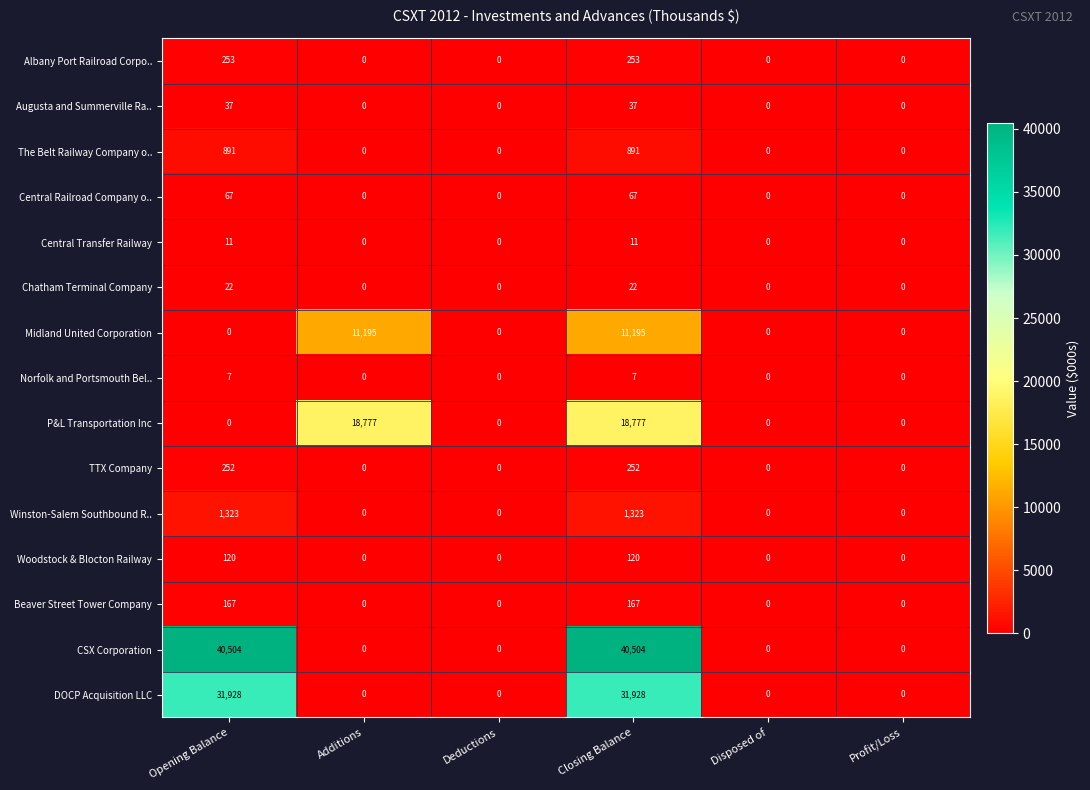

What is the sum of the Central Railroad Company o.. values at Opening Balance and Profit/Loss?

67